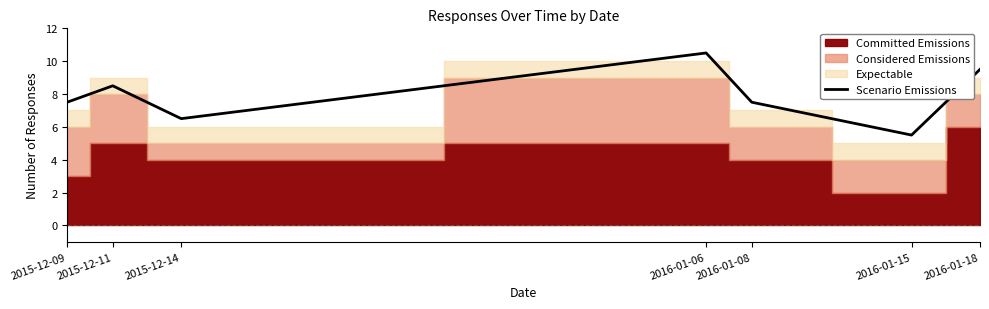

The chart shows a value of 5.4 at 2015-12-11. True or false?

False